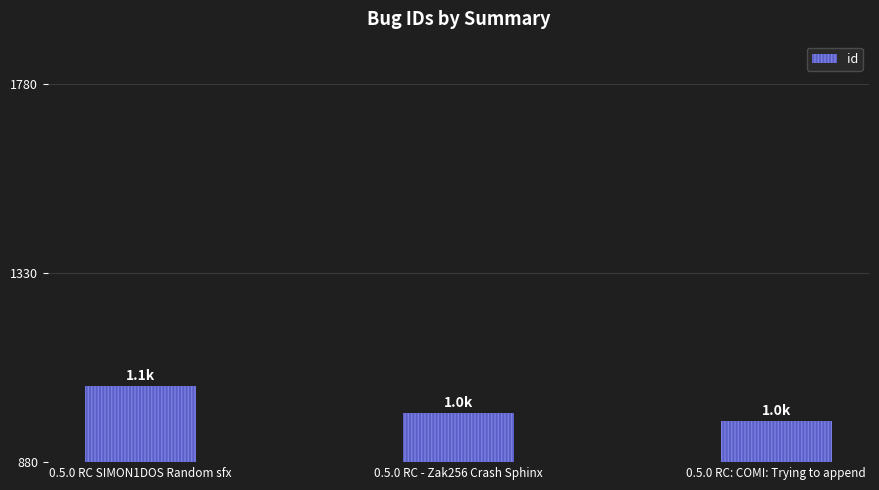

What position from the left is 0.5.0 RC: COMI: Trying to append?

3